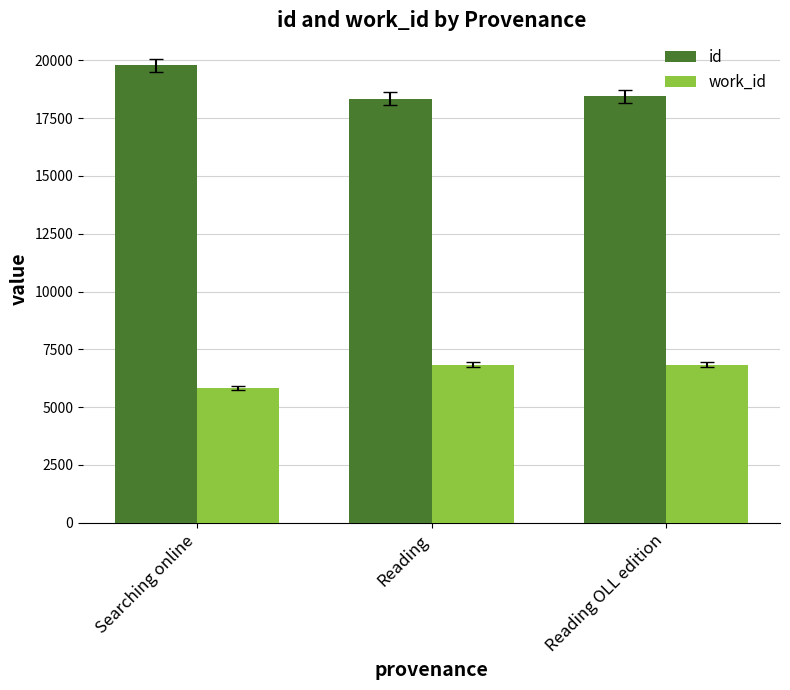

What is the label of the 1st bar from the right?

Reading OLL edition